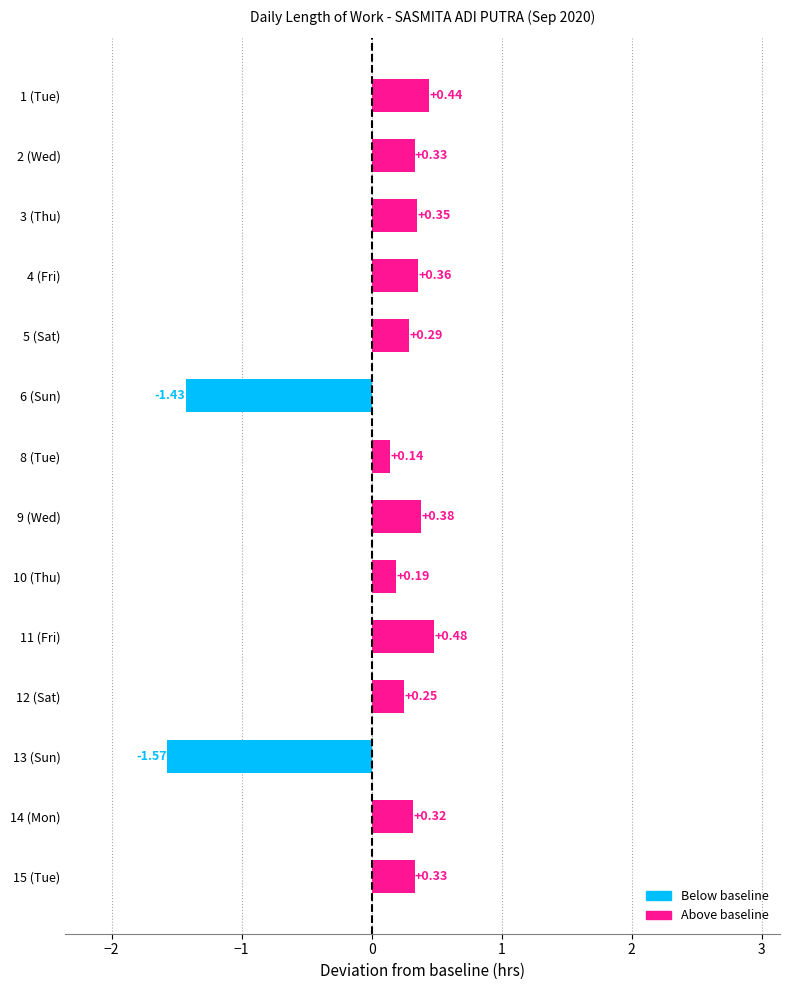

What is the change in value from 4 (Fri) to 6 (Sun)?

-1.8